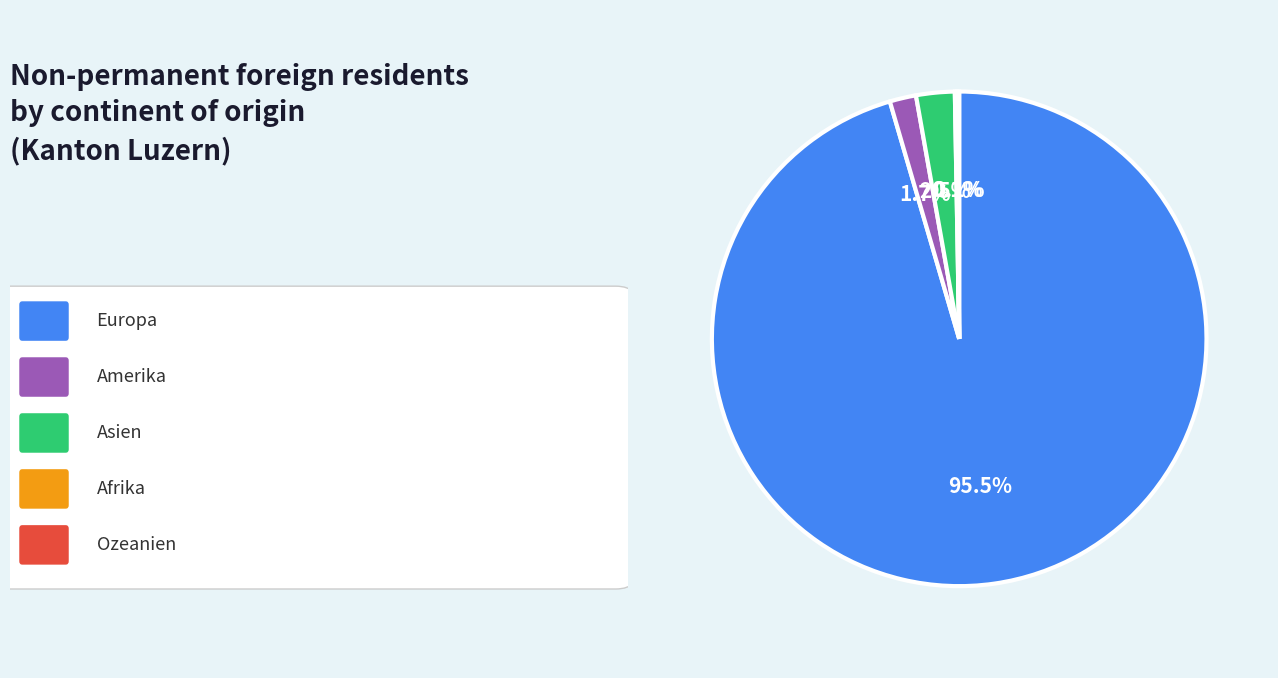

Is there a majority slice in this chart?

Yes